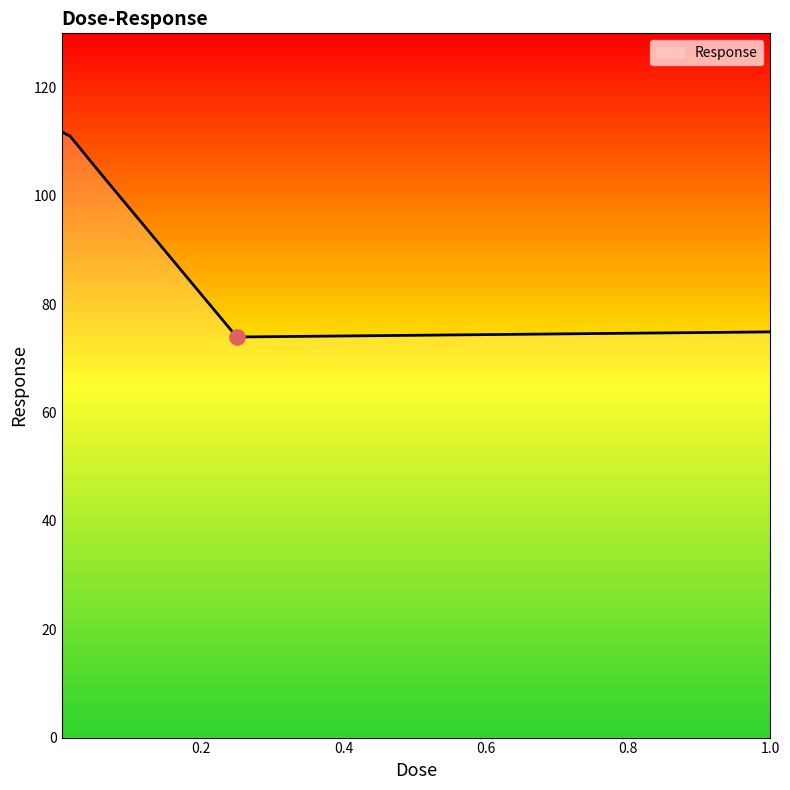

What is the maximum value shown in the chart?

111.8